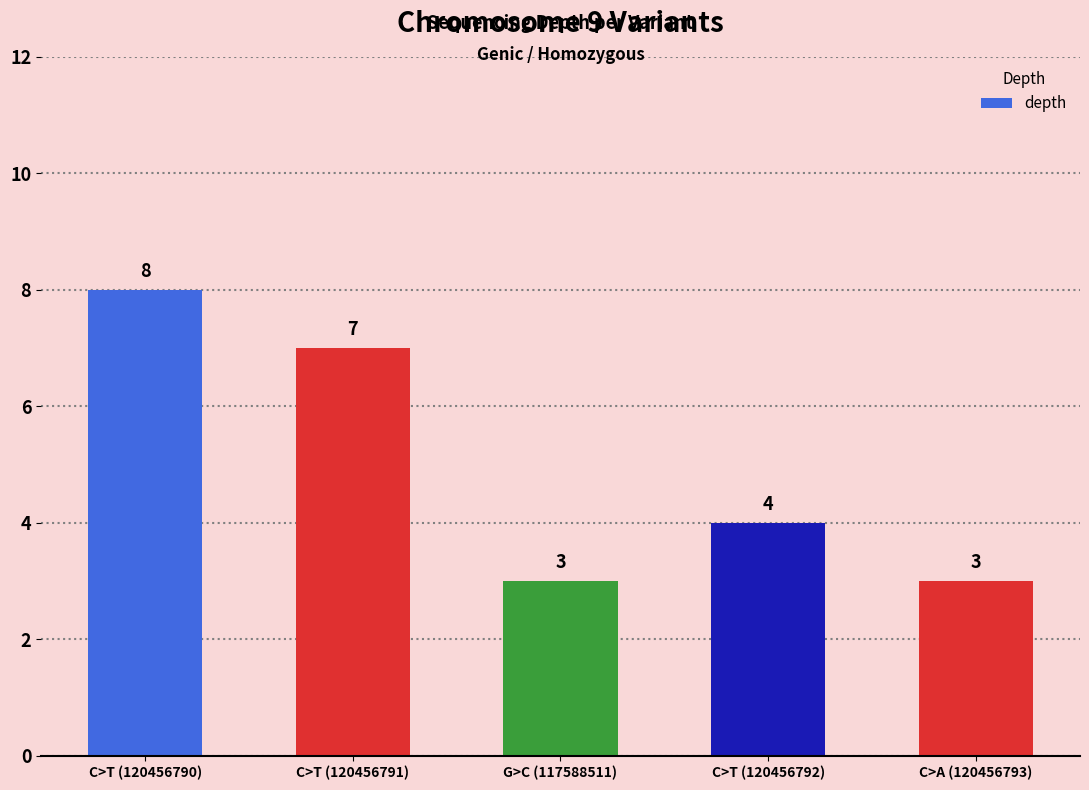

Where does the data first go above 4?

C>T (120456790)